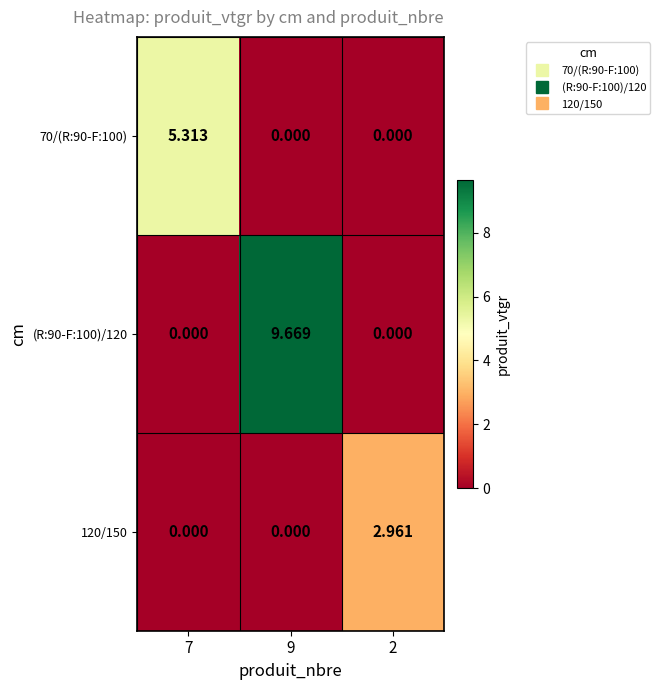

Is the value of 70/(R:90-F:100) at 7 greater than the value of (R:90-F:100)/120 at 7?

Yes